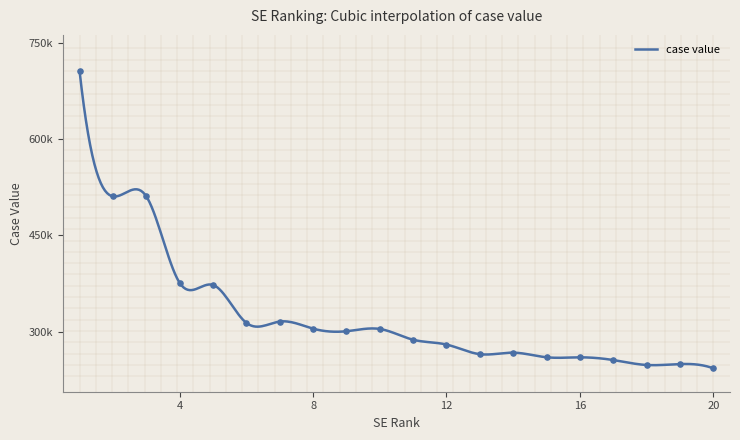

What is the change in value from rank 3 to rank 14?

-243506.6